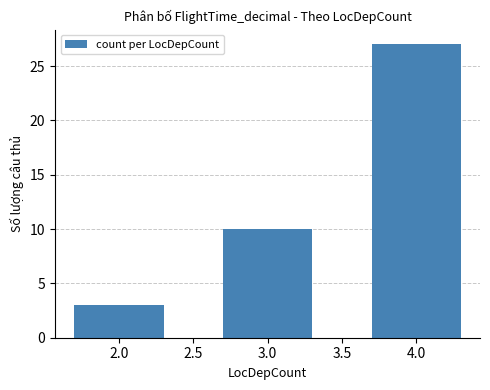

What is the value of the 3rd bar from the left?

27